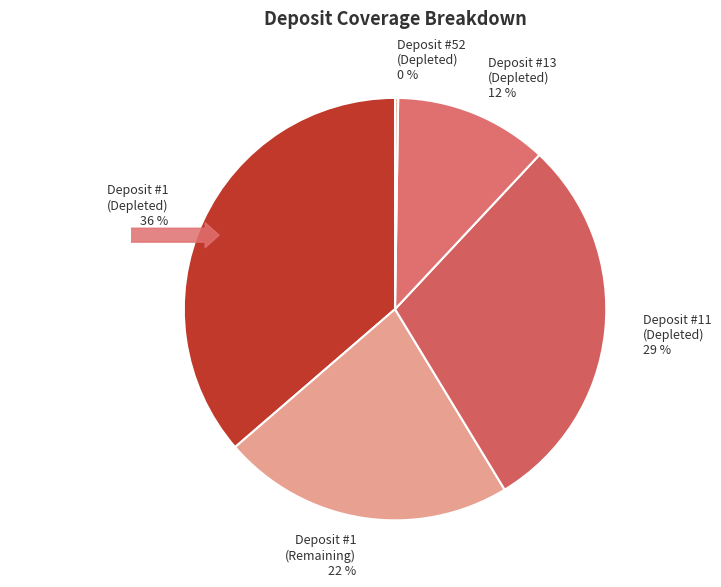

What is the total percentage of Deposit #11
(Depleted) and Deposit #1
(Remaining)?

51.7%